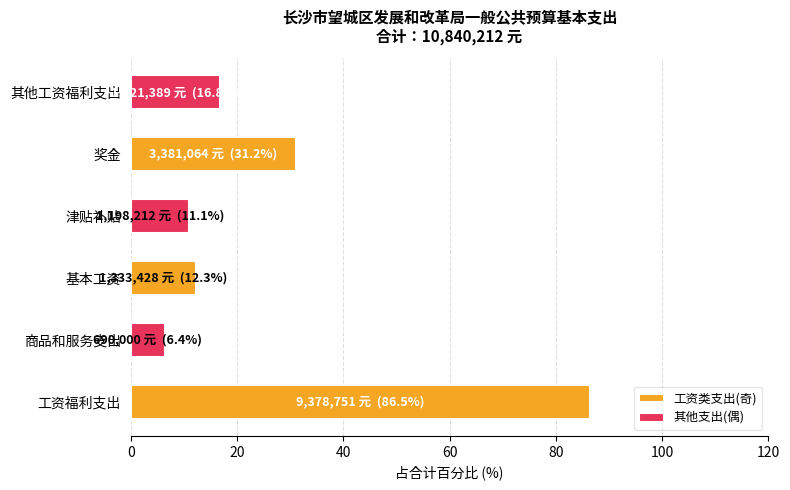

What is the difference between the maximum and minimum values in the 其他支出(偶) series?

10.4